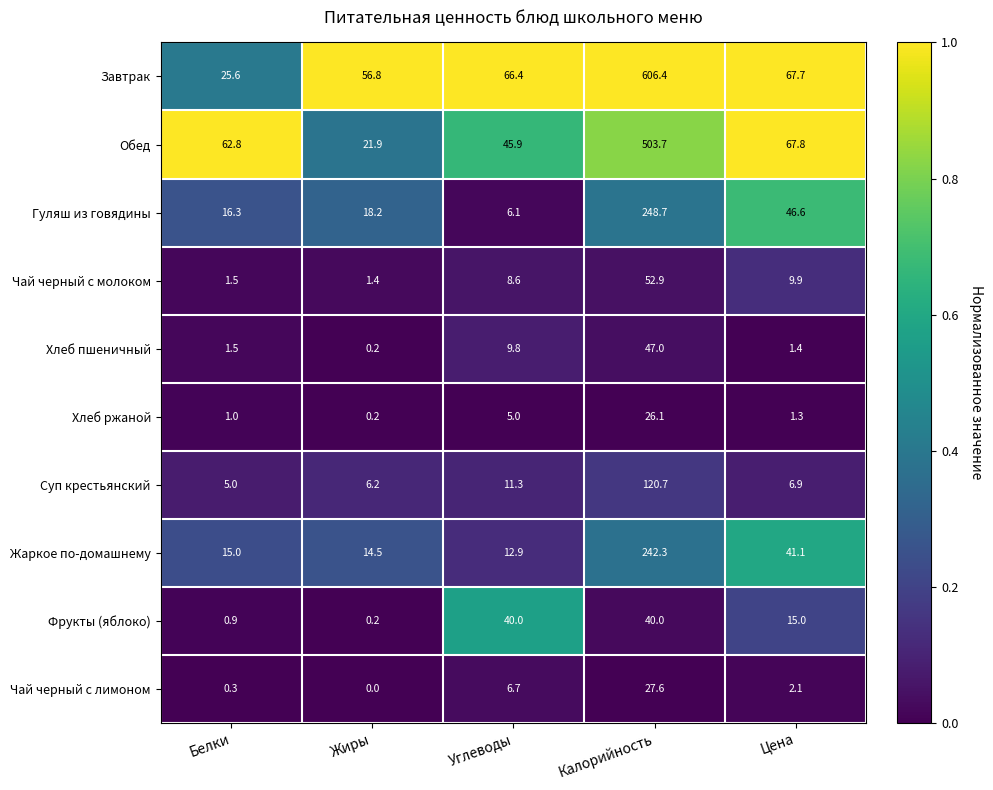

What is the difference between the Фрукты (яблоко) values at Белки and Цена?

14.1